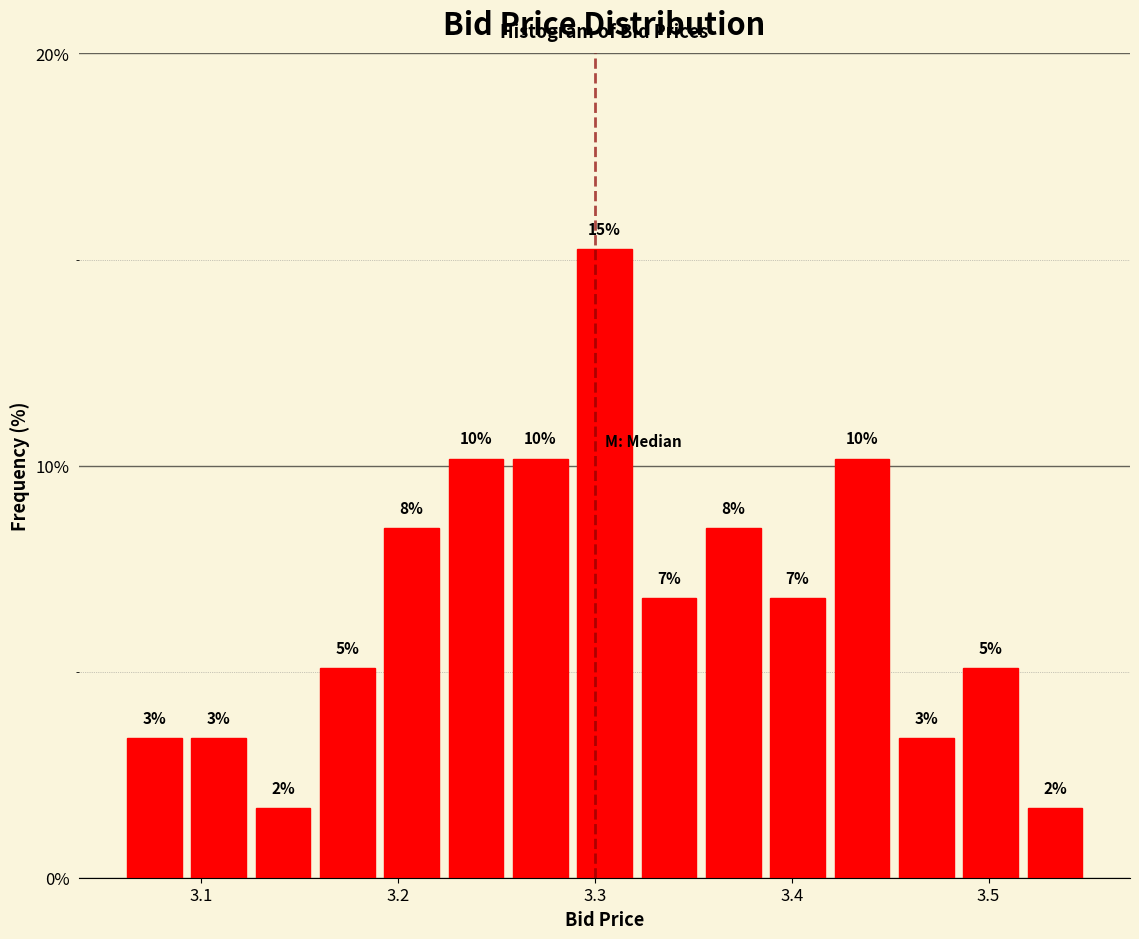

Read against the x-axis, roughly where is the centre of the tallest bar?

3.31